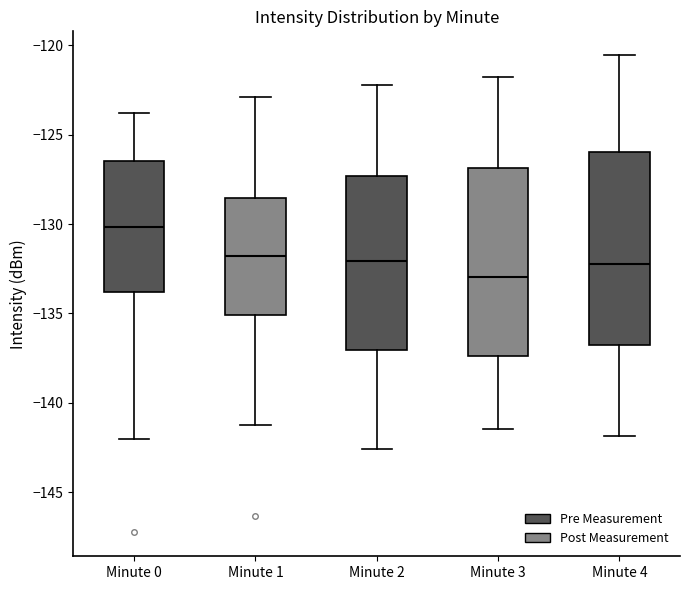

Which box has the highest median line?

Minute 0